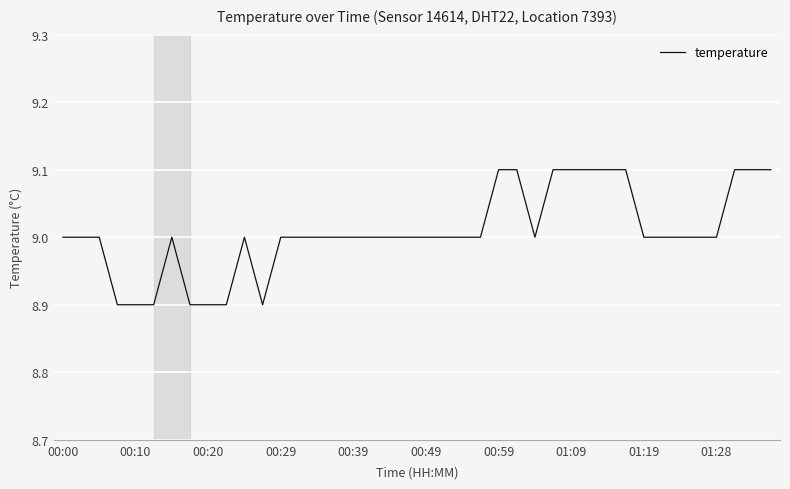

Does the chart display data point markers on the line(s)?

No